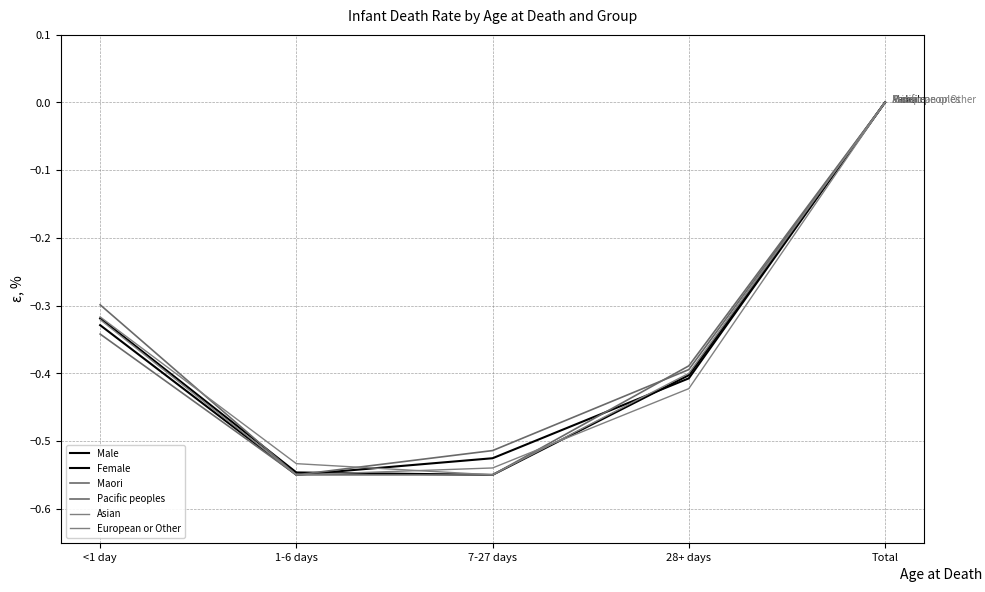

Where is the first local minimum for Female?

1-6 days